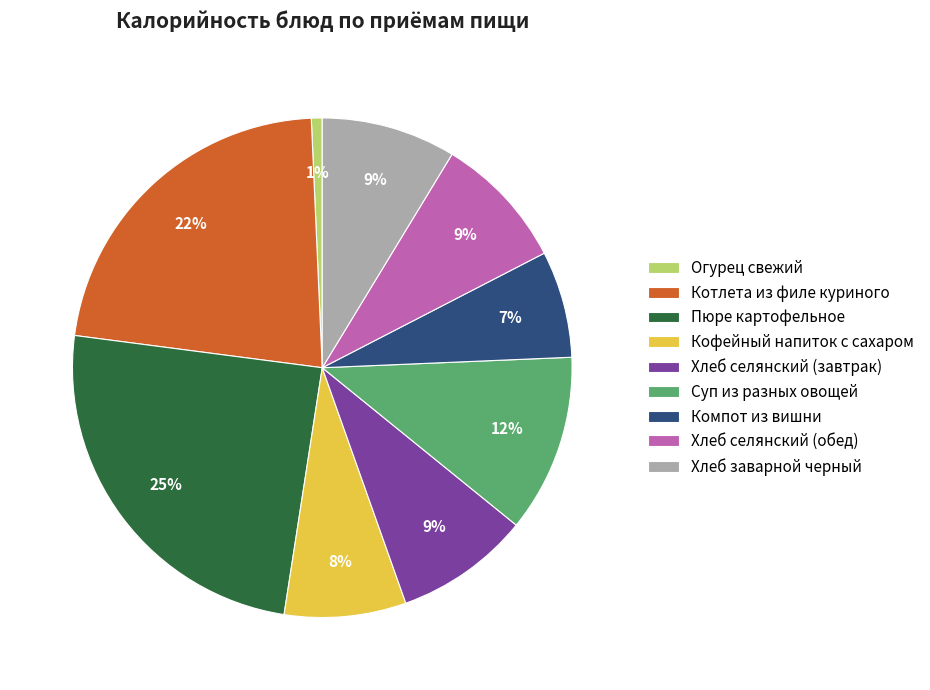

What is the ratio of the value at Хлеб селянский (завтрак) to the value at Кофейный напиток с сахаром?

1.1